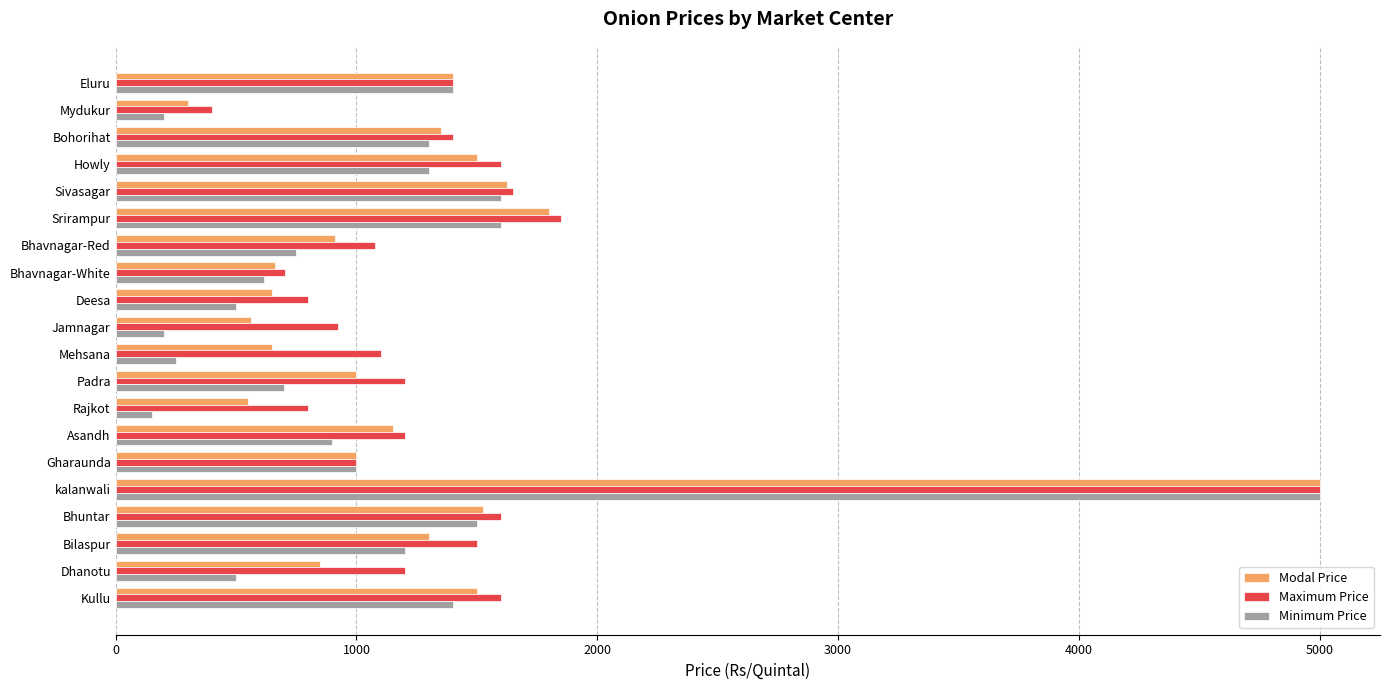

Which series changed the most between Asandh and kalanwali?

Minimum Price